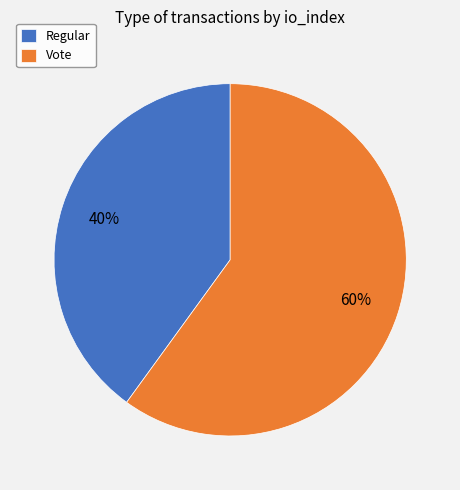

The Regular slice represents 40% of the pie. True or false?

True